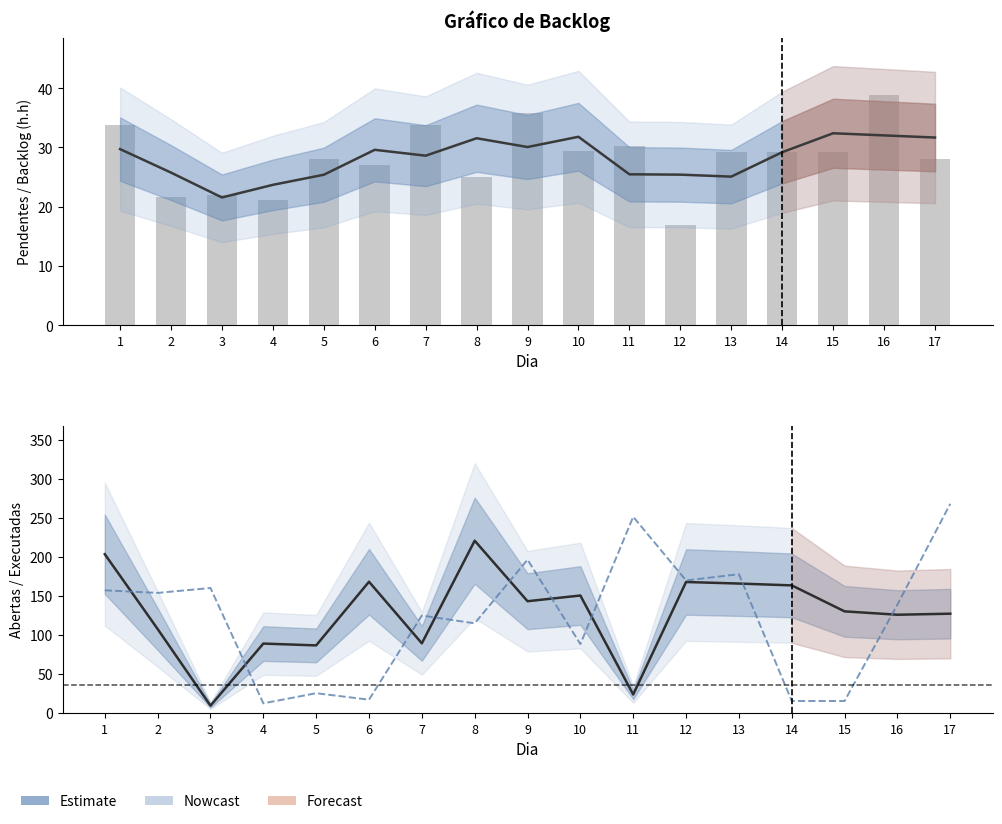

Which category has the highest value in the Backlog (h.h/dia) series?

15